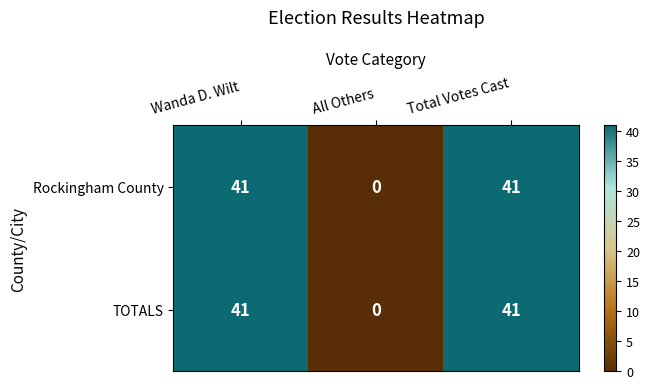

Reading left to right, list all the values displayed in this chart.

Rockingham County: 41	0	41
TOTALS: 41	0	41